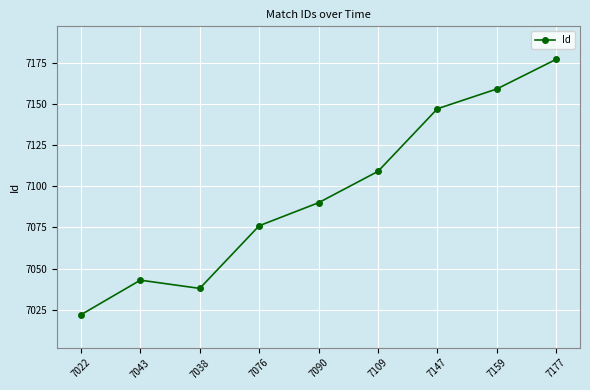

Between 7147 and 7038, which is larger?

7147